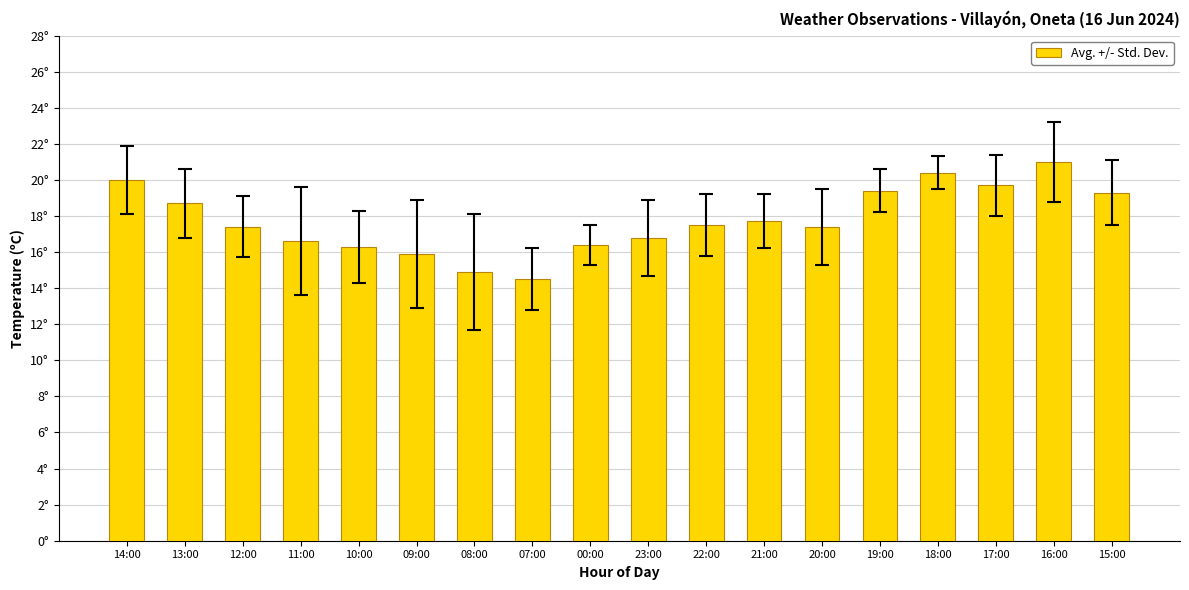

Reading left to right, list all the values displayed in this chart.

14:00=20.0	13:00=18.7	12:00=17.4	11:00=16.6	10:00=16.3	09:00=15.9	08:00=14.9	07:00=14.5	00:00=16.4	23:00=16.8	22:00=17.5	21:00=17.7	20:00=17.4	19:00=19.4	18:00=20.4	17:00=19.7	16:00=21.0	15:00=19.3